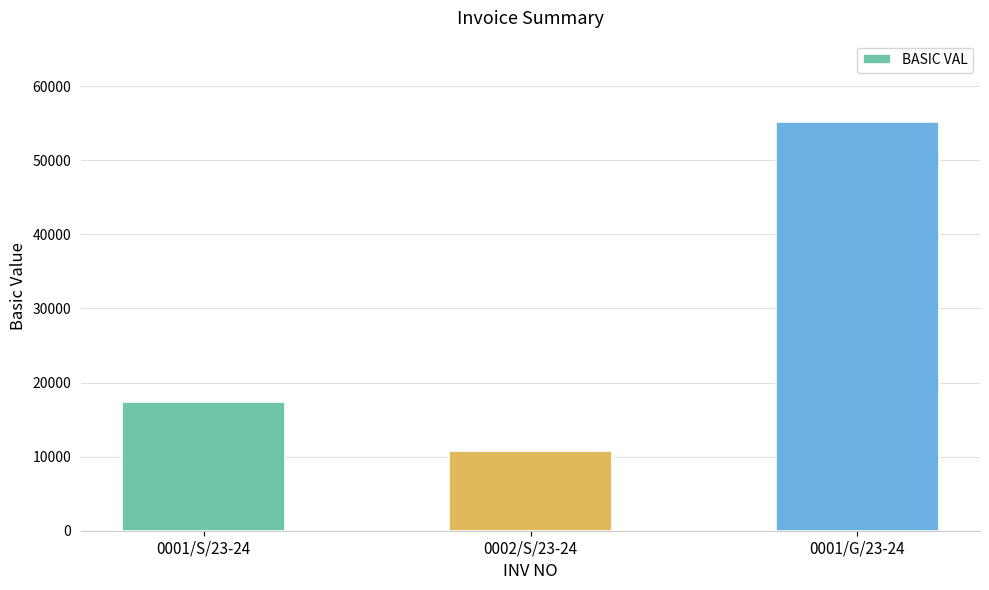

What is the difference between the maximum and minimum values?

44324